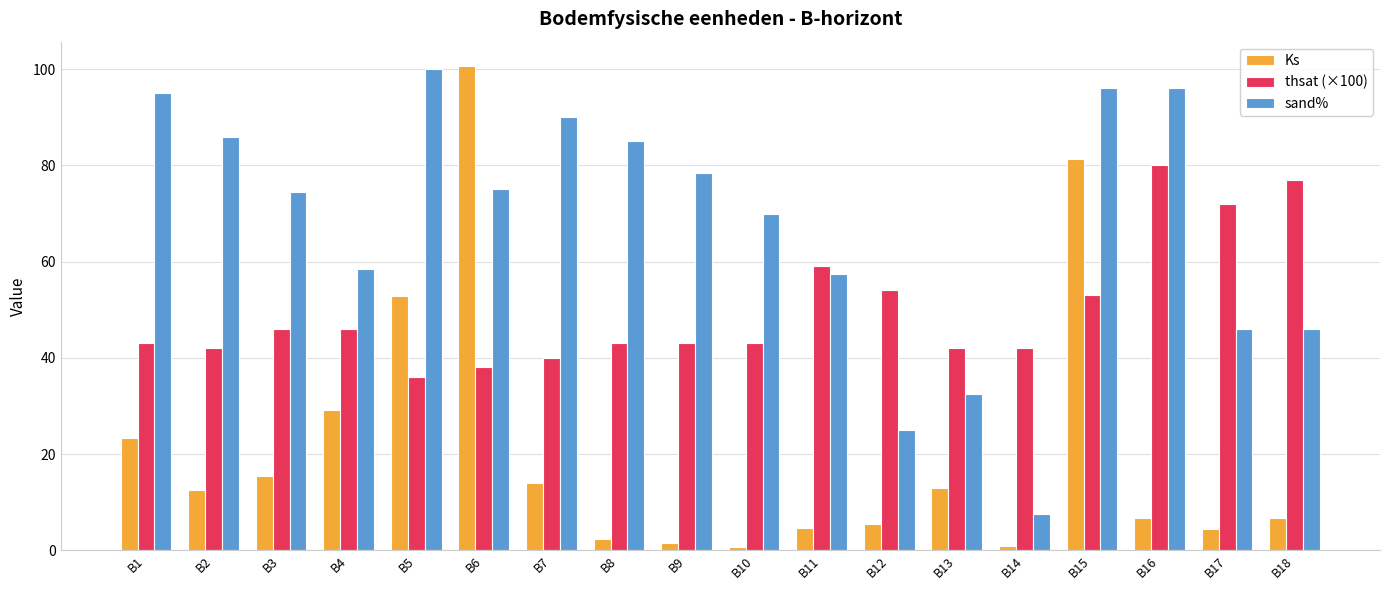

What is the difference between the second highest and minimum values in the Ks series?

80.6